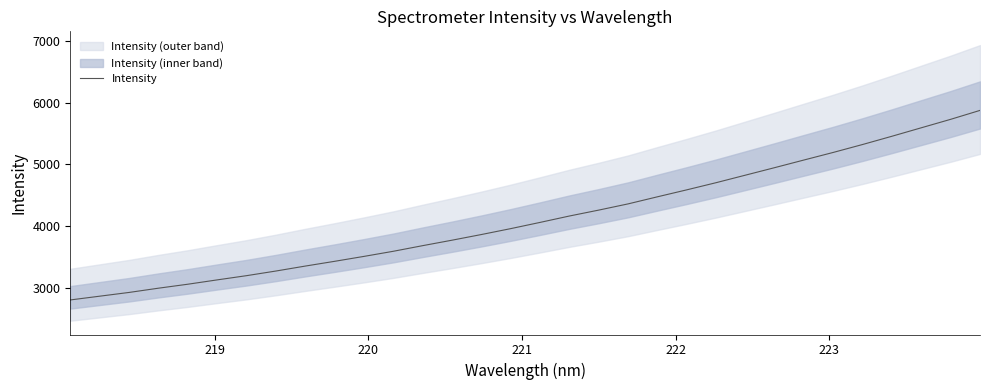

What is the lowest value of the Intensity series?

2805.2